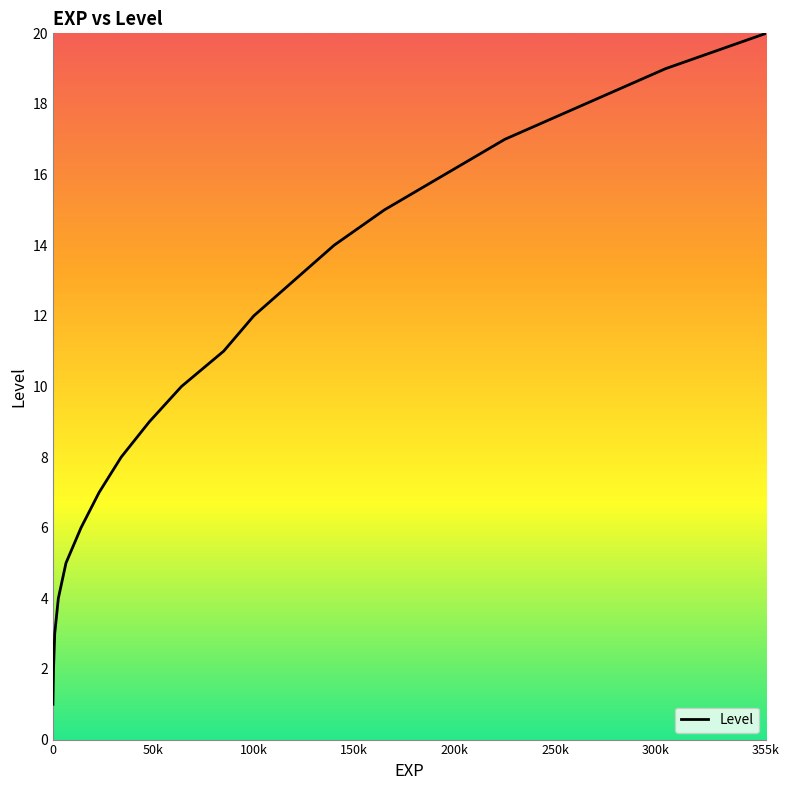

What is the difference between the maximum and minimum values?

19